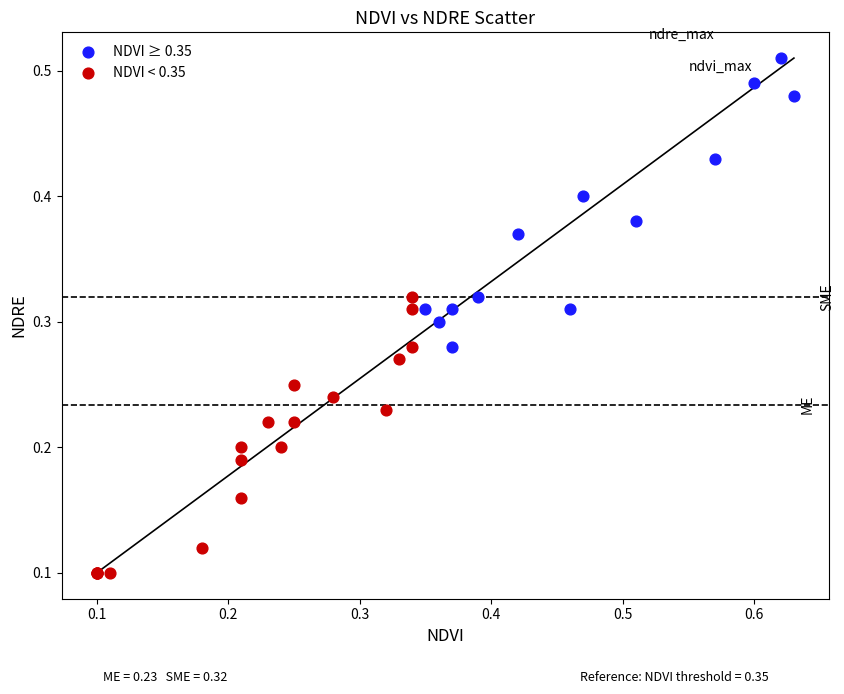

Which series contains the highest Y value?

NDVI ≥ 0.35